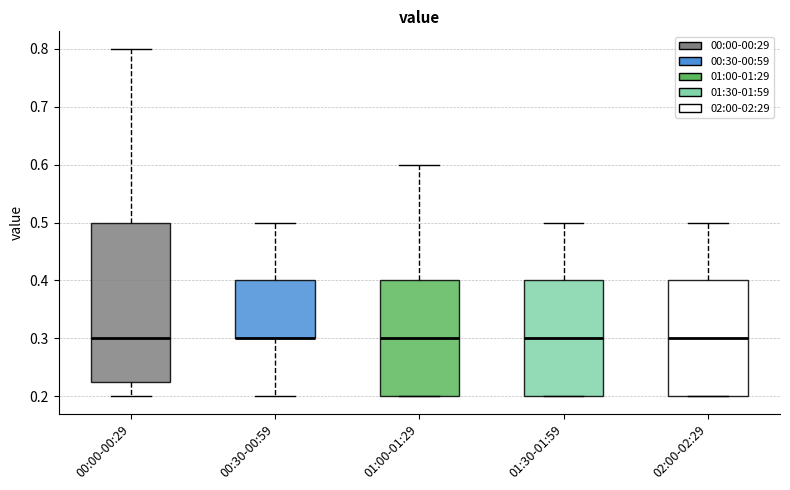

Reading left to right, read every box against the y-axis: the position of its median line, the range the box covers, and the ends of its whiskers. The values are not printed on the chart, so give them approximately, as read against the axis.

00:00-00:29: median 0.30, box 0.23 to 0.50, whiskers 0.20 to 0.80
00:30-00:59: median 0.30 (drawn on the box's lower edge), box 0.30 to 0.40, whiskers 0.20 to 0.50
01:00-01:29: median 0.30, box 0.20 to 0.40, whiskers 0.20 to 0.60
01:30-01:59: median 0.30, box 0.20 to 0.40, whiskers 0.20 to 0.50
02:00-02:29: median 0.30, box 0.20 to 0.40, whiskers 0.20 to 0.50